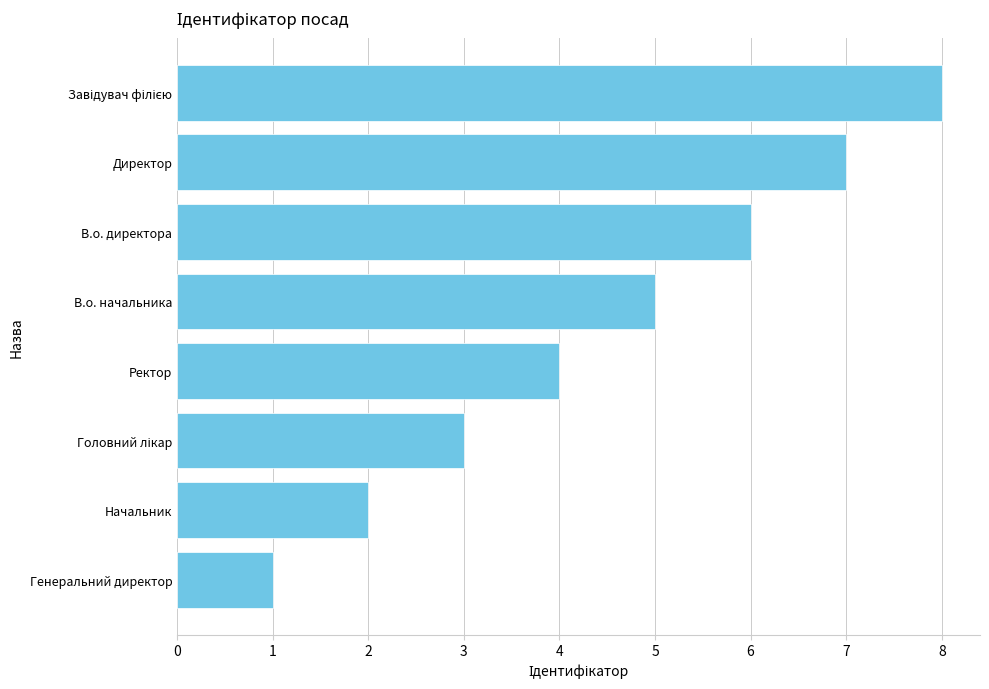

Reading bottom to top, list all the values displayed in this chart.

1	2	3	4	5	6	7	8